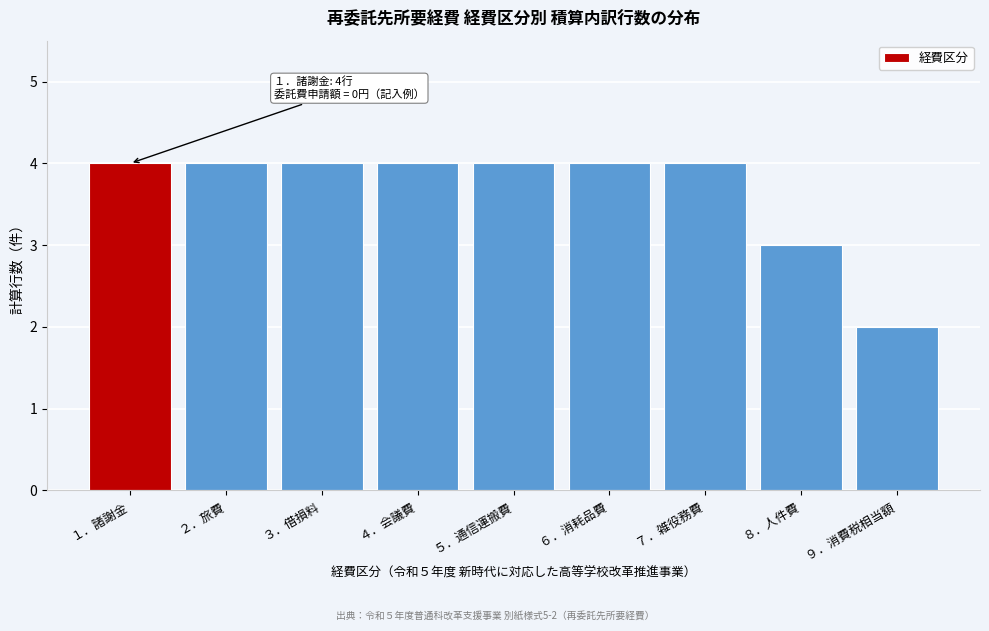

Reading left to right, what are all the values shown in this chart?

１．諸謝金=4	２．旅費=4	３．借損料=4	４．会議費=4	５．通信運搬費=4	６．消耗品費=4	７．雑役務費=4	８．人件費=3	９．消費税相当額=2